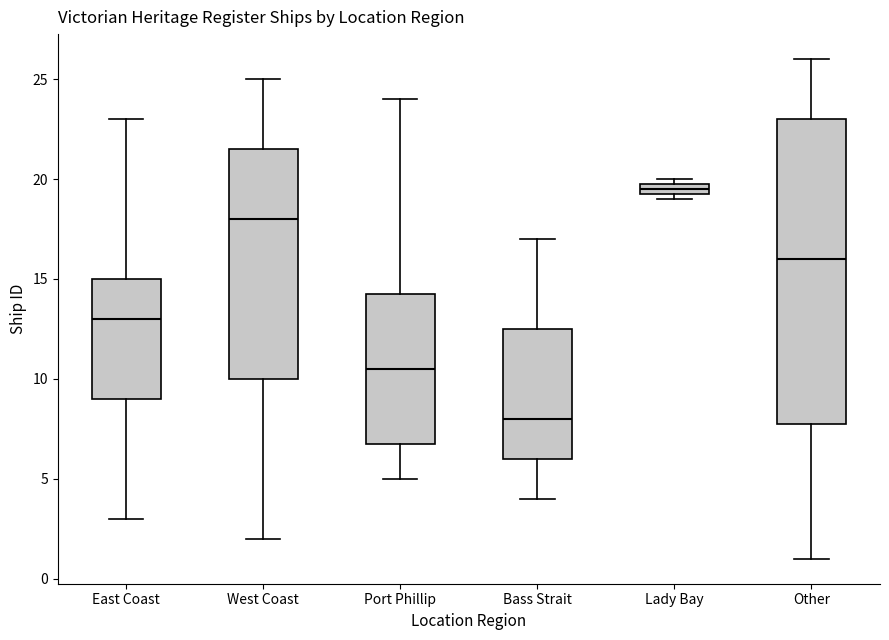

Where does the median line of the box for West Coast sit on the y-axis? The values are not printed on the chart, so give them approximately, as read against the axis.

18.0